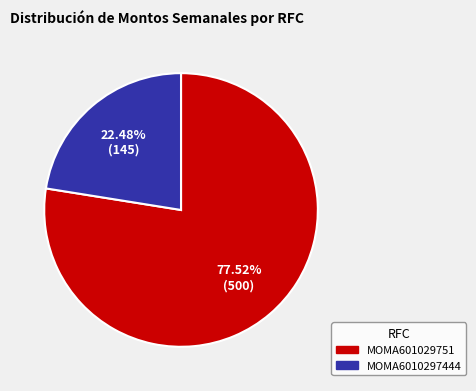

What percentage is NOT represented by MOMA6010297444?

77.5%